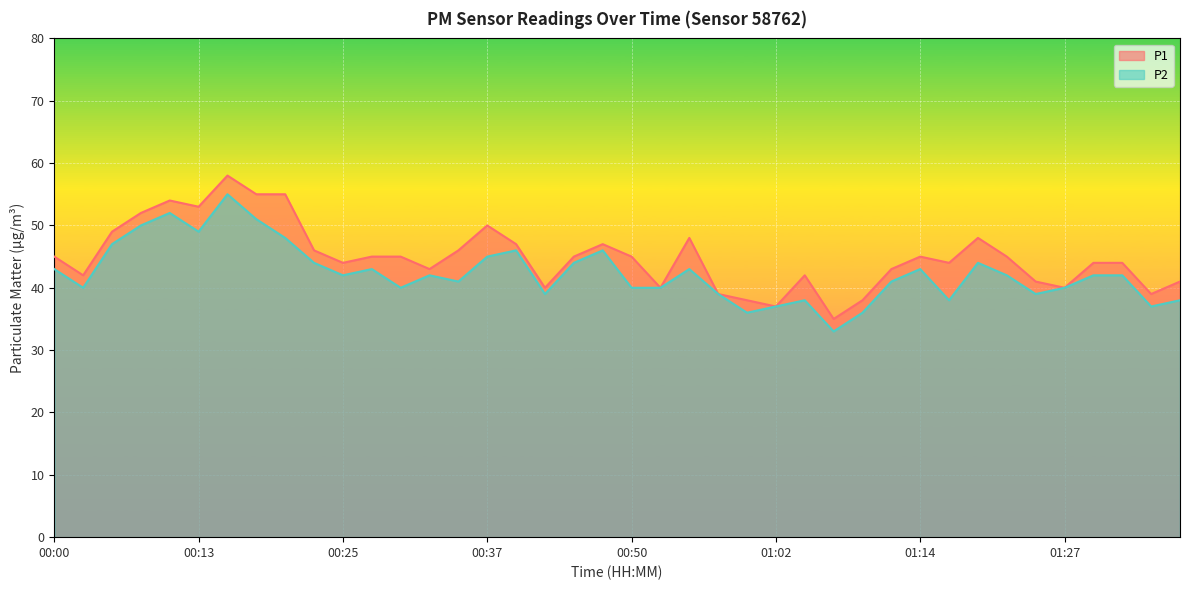

At which category is the sum across all series the highest?

00:15